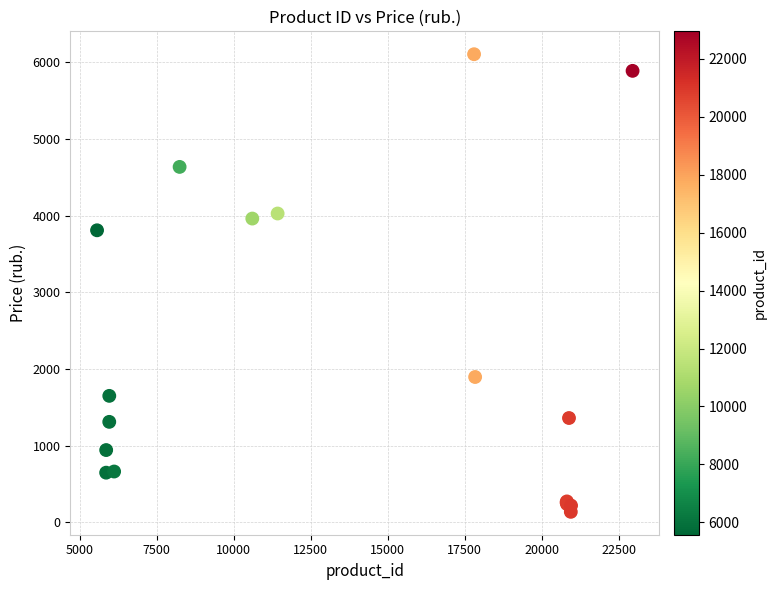

What Y value in the scatter plot is closest to 3122?

3810